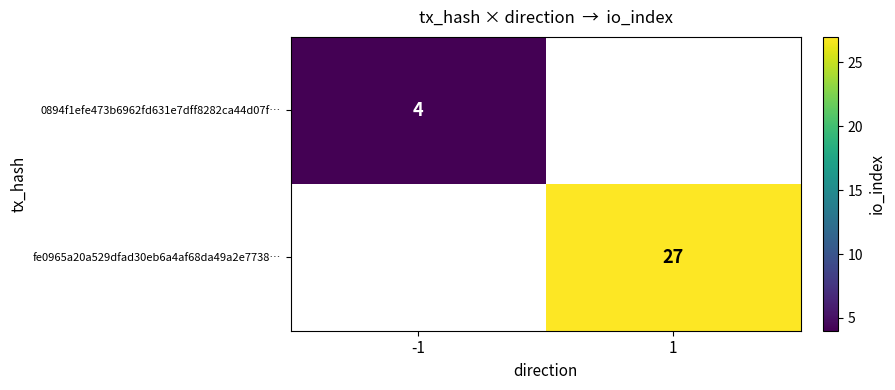

How many categories are shown in the chart?

2